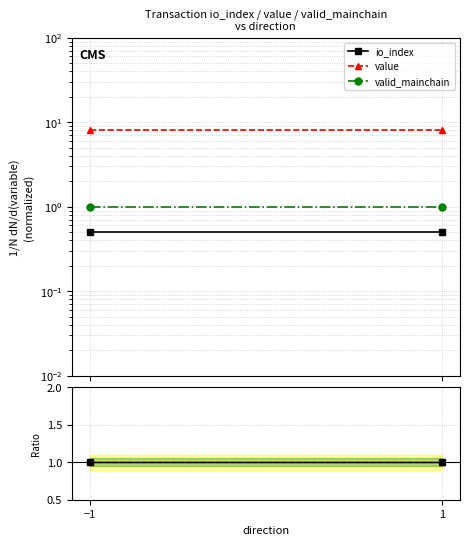

The value of value ratio at 1 is 1.3. True or false?

False